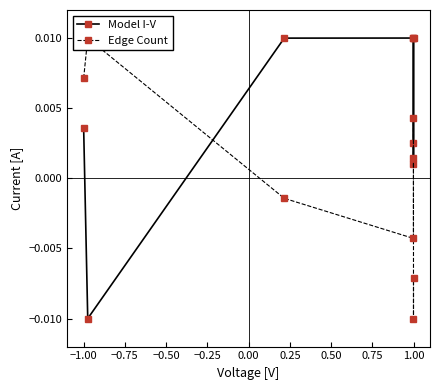

At how many categories does at least one series exceed 0?

8